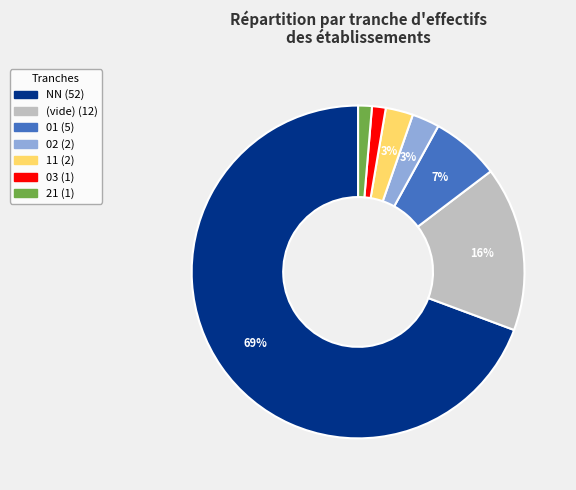

Does any single category account for the majority?

Yes